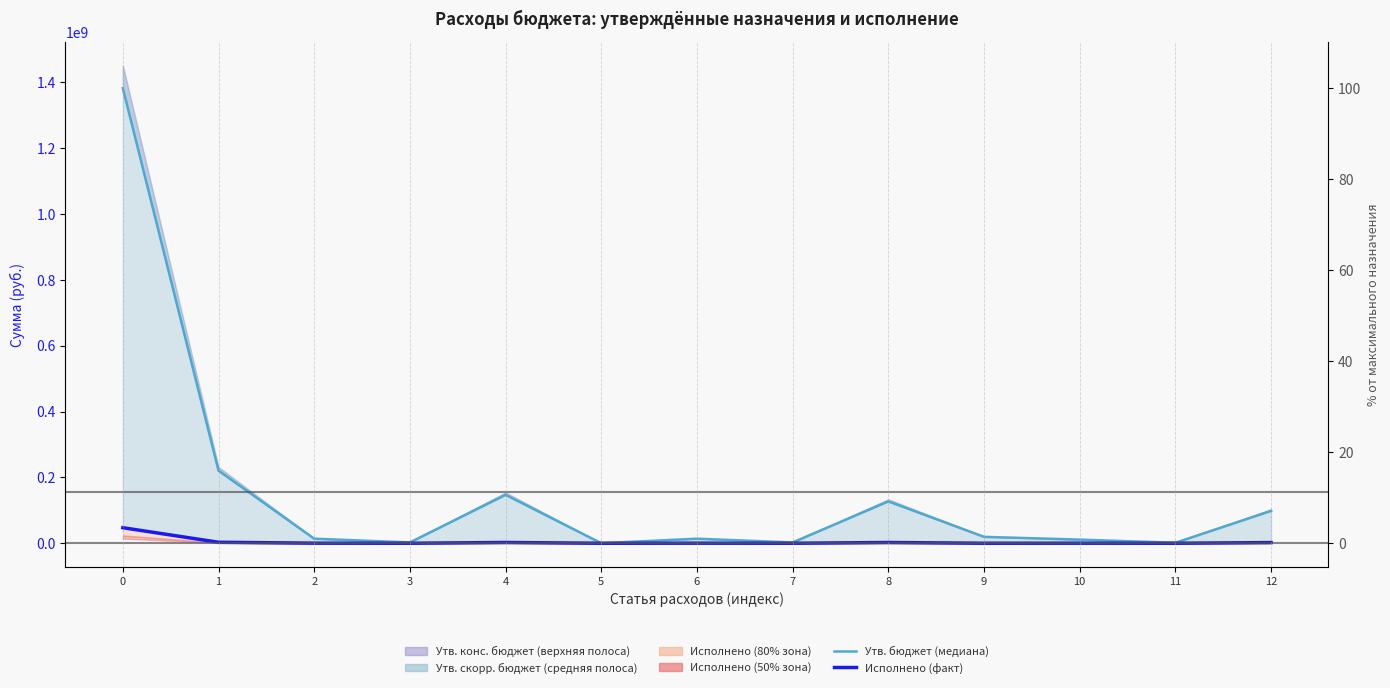

True or false: Исполнено (факт) and Утв. бюджет (медиана) intersect in this chart.

False